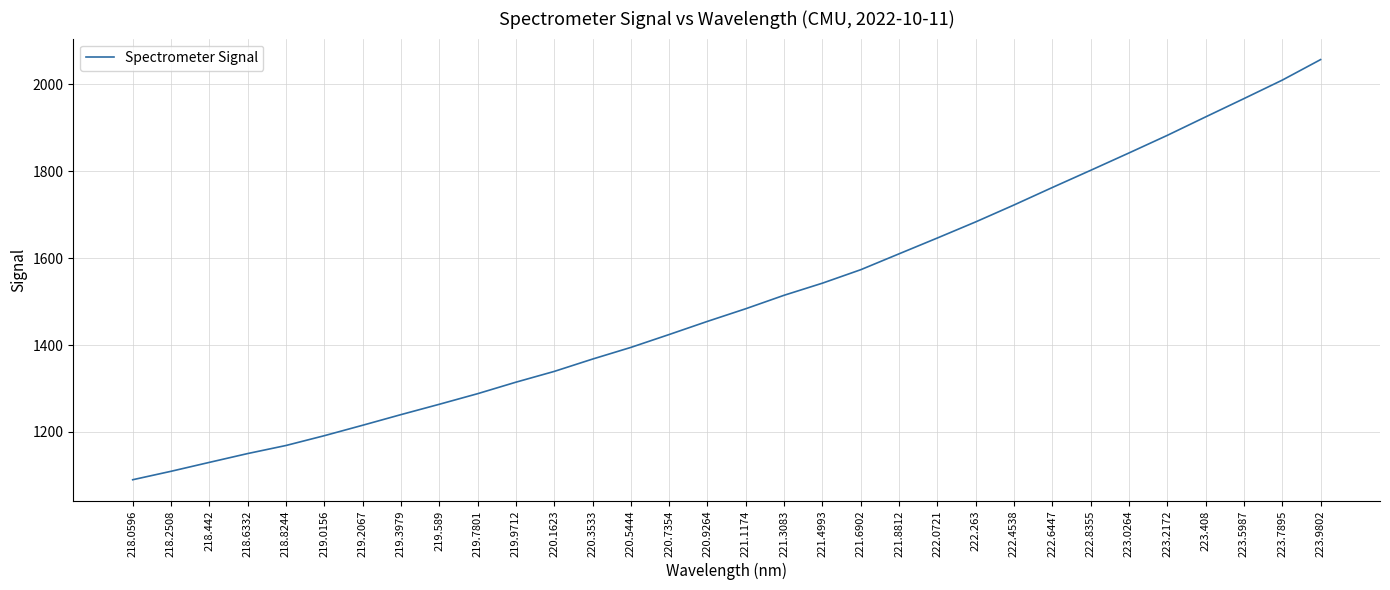

Count the number of categories in the chart.

32